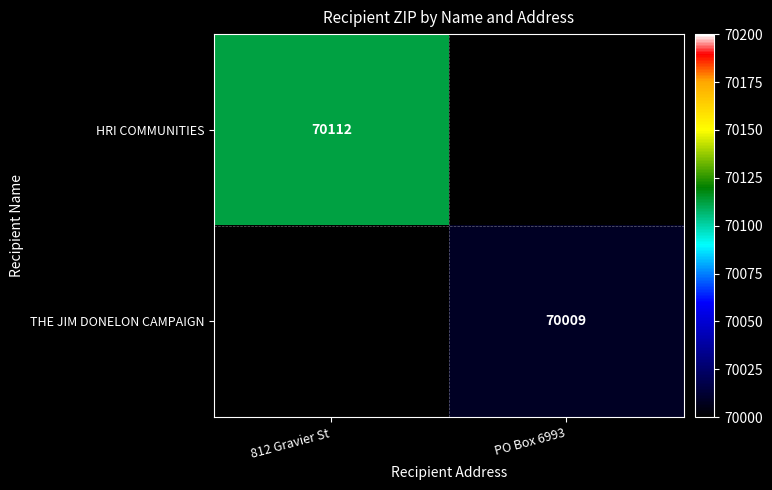

True or false: HRI COMMUNITIES has a value of 124786 at 812 Gravier St.

False